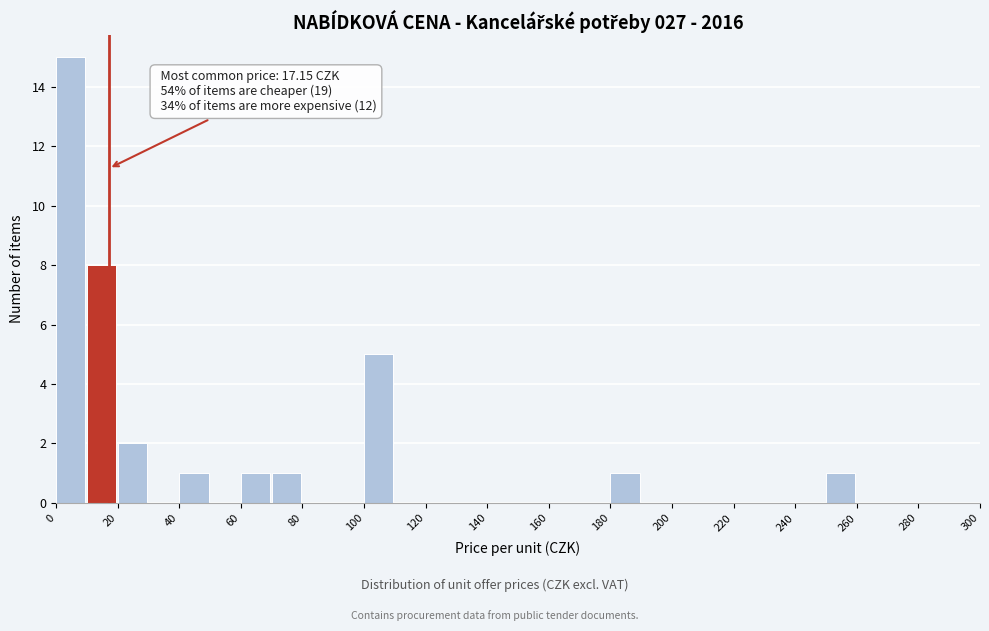

Which range on the x-axis has the tallest bar?

0 to 10